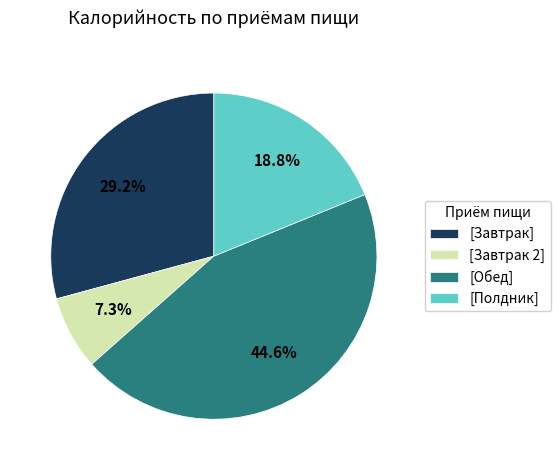

What percentage do [Завтрак] and [Обед] together represent?

73.9%